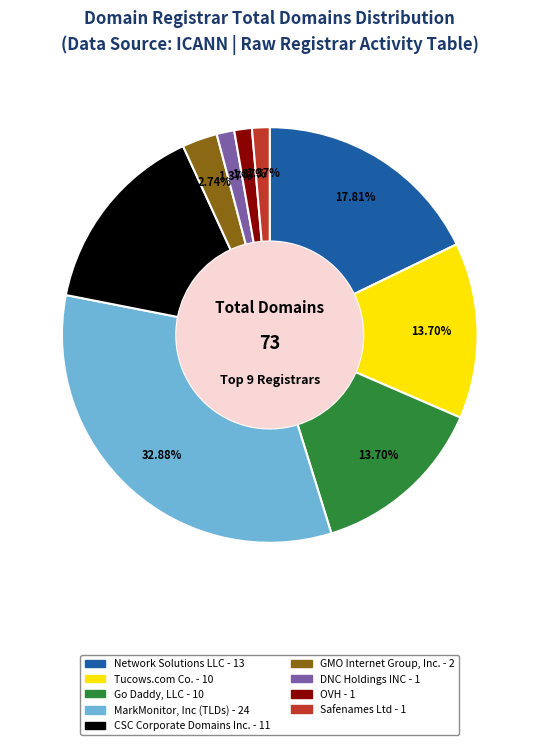

True or false: DNC Holdings INC accounts for 1% of the total.

True